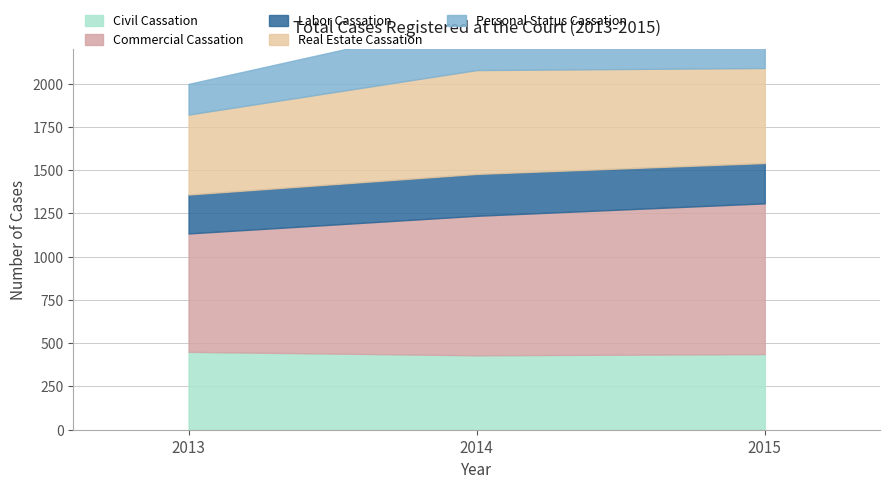

Where is Personal Status Cassation nearest to the value 233?

2015